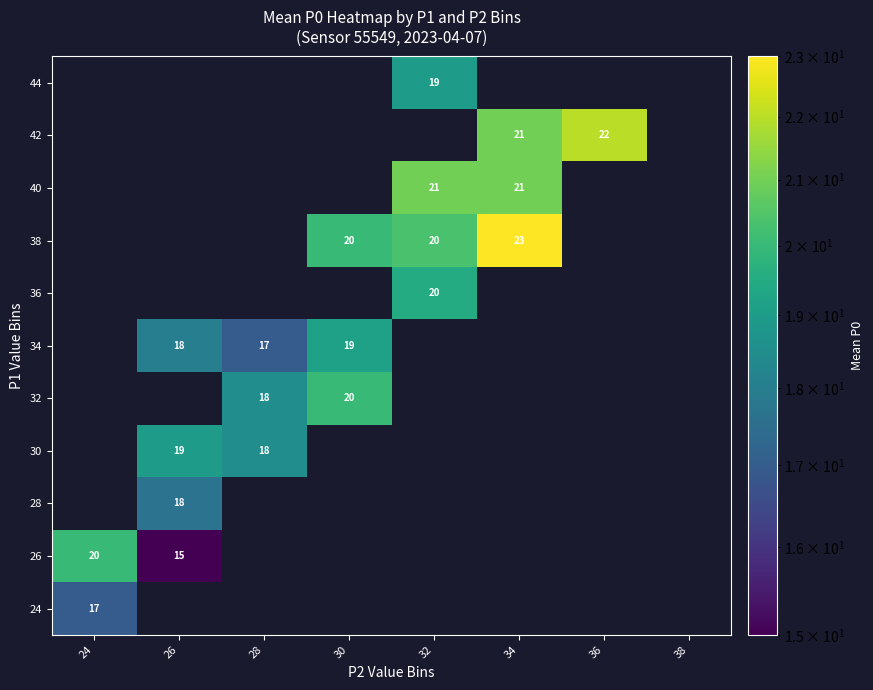

True or false: 34 has a value of 19 at 30.

True